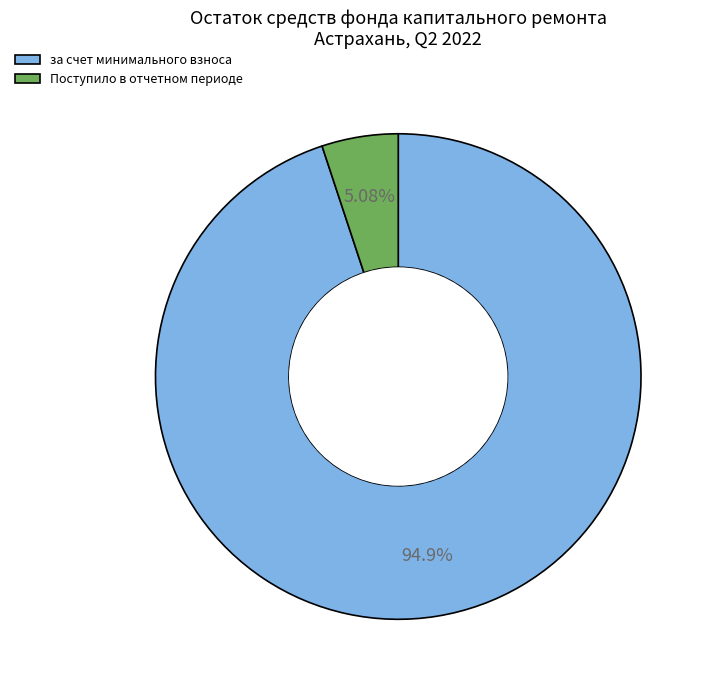

Does за счет минимального взноса represent more than half of the total?

Yes